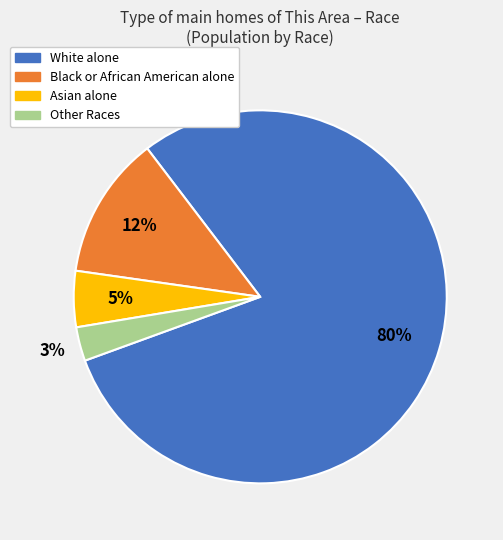

Which category has the biggest portion of the pie?

White alone